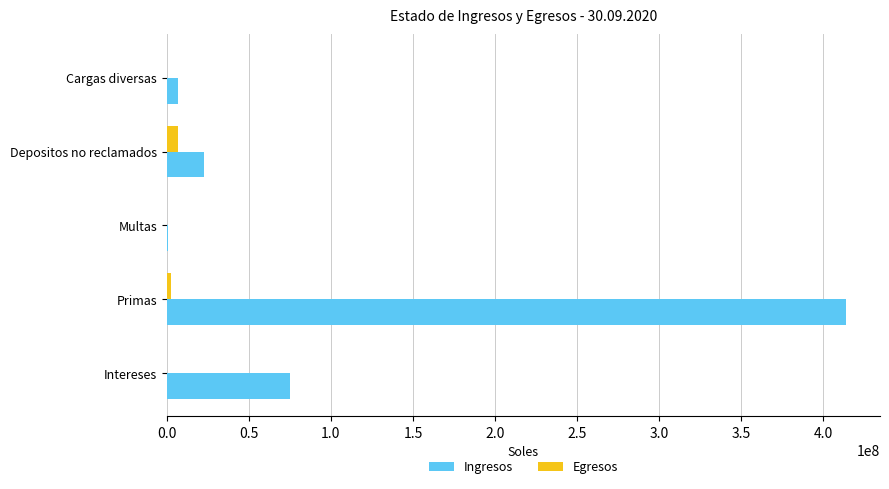

How many distinct data groups are displayed?

2